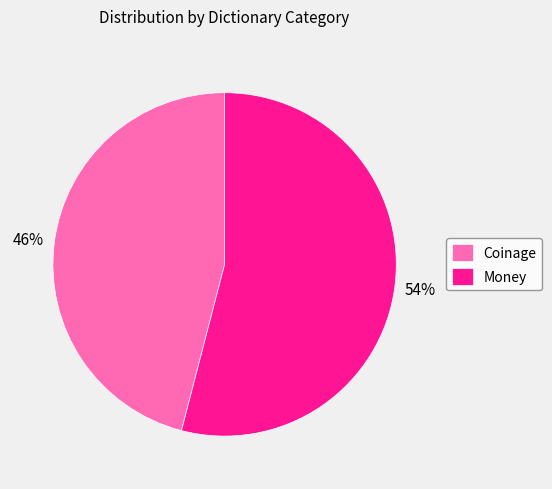

Combined, do Coinage and Money account for over 50%?

Yes